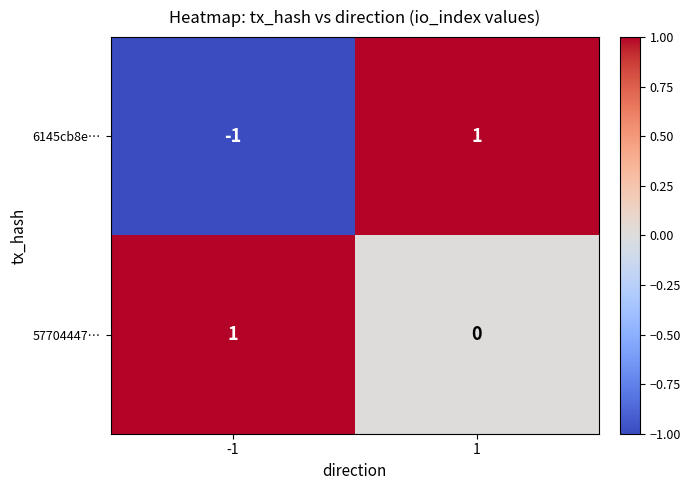

Rank the series at -1 from lowest to highest value.

6145cb8e…, 57704447…